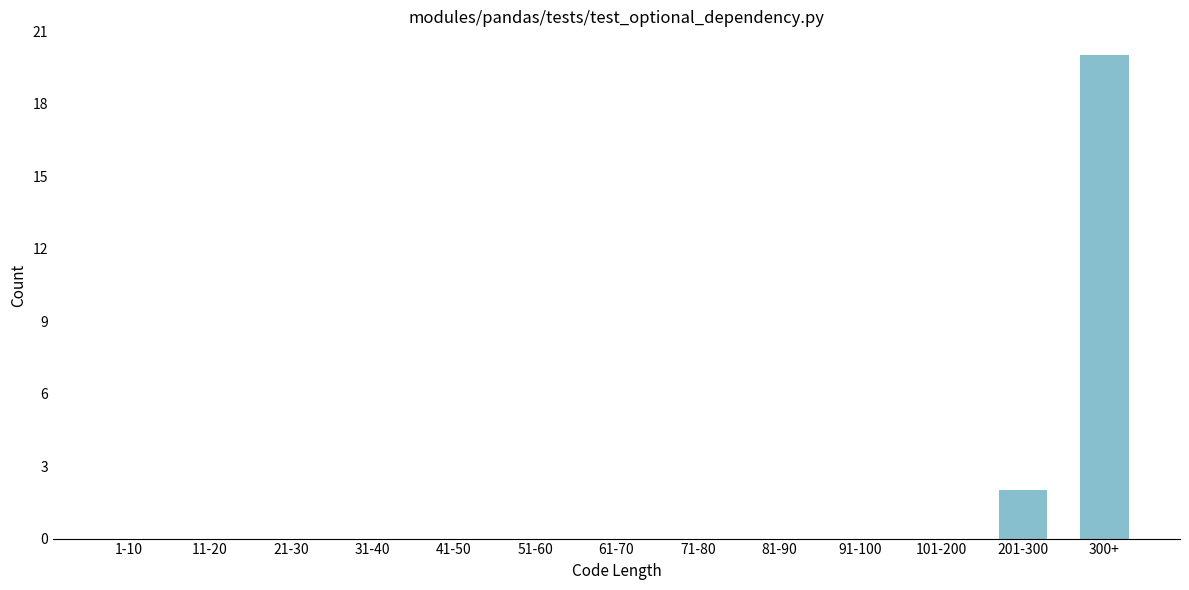

Reading left to right, extract all data points from this chart.

1-10=0	11-20=0	21-30=0	31-40=0	41-50=0	51-60=0	61-70=0	71-80=0	81-90=0	91-100=0	101-200=0	201-300=2	300+=20